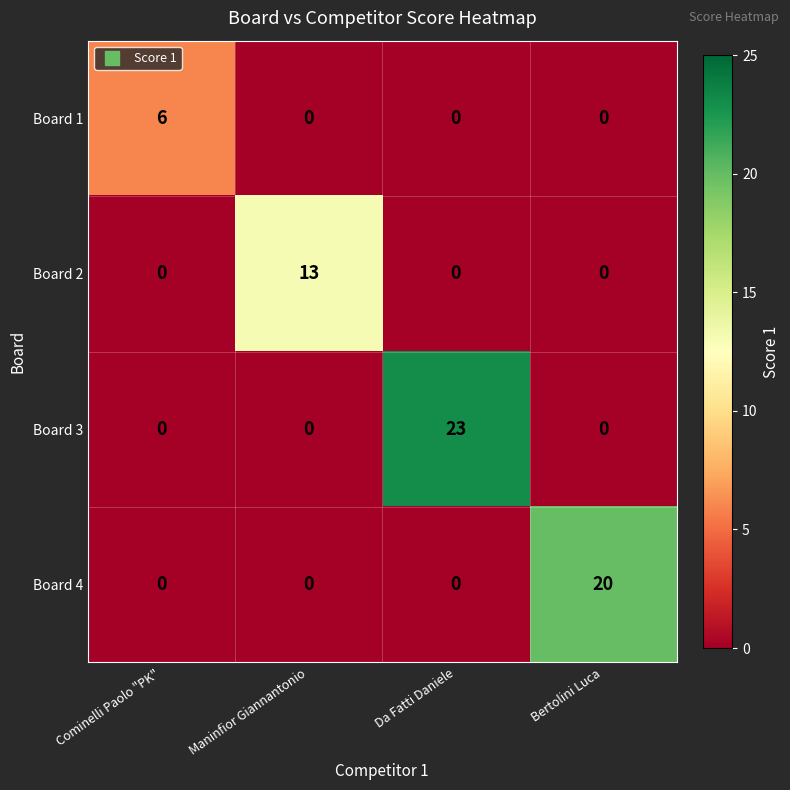

Which series changed the most between Cominelli Paolo "PK" and Bertolini Luca?

Board 4